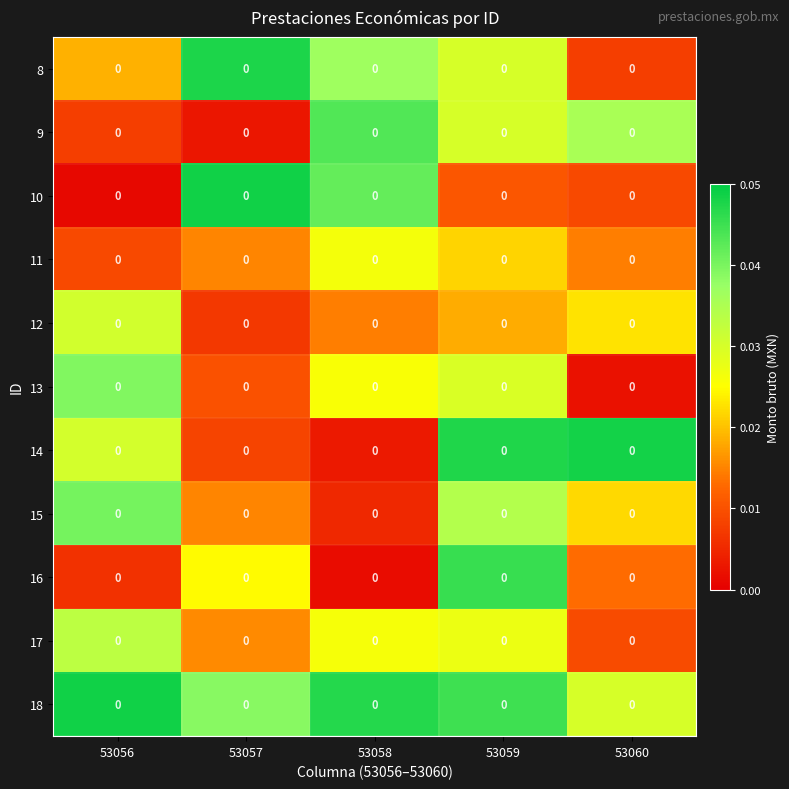

Which category has the lowest value across all series?

53056